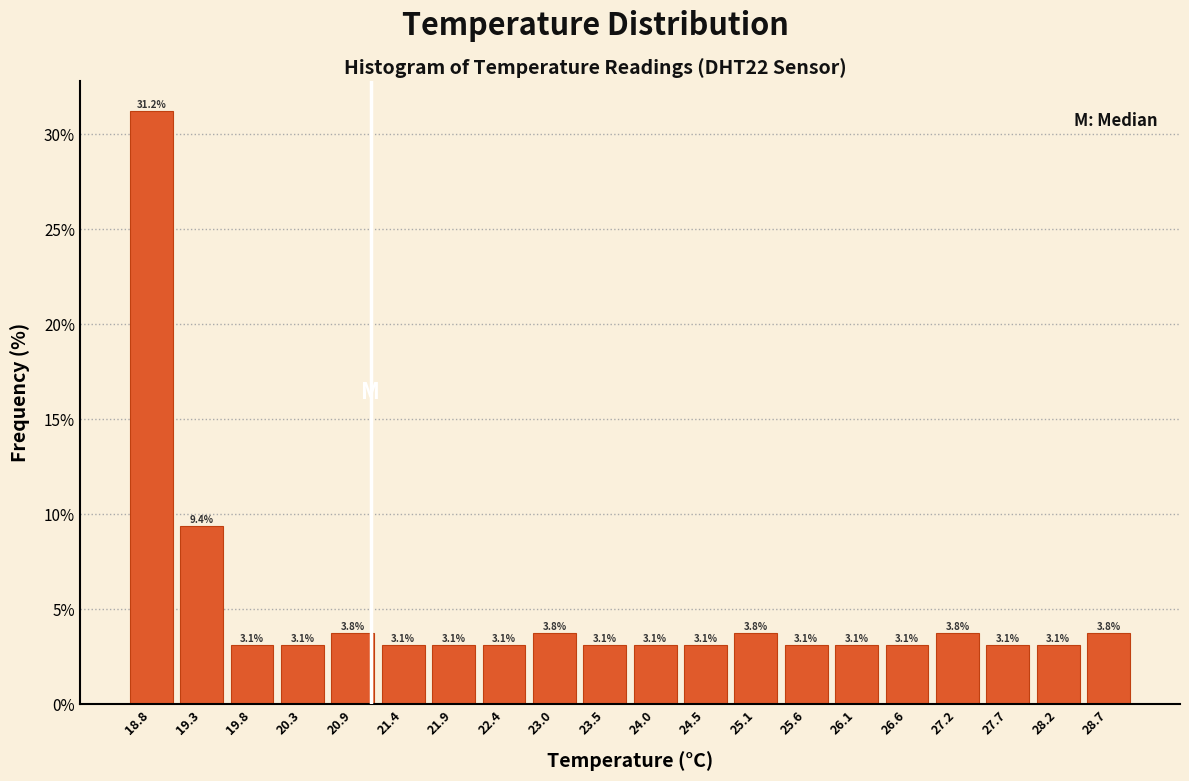

Reading left to right, transcribe this chart: for each bar, give the range it covers on the x-axis and its height. The bar edges are not printed on the chart, so give them approximately, as read against the axis.

18.5 to 19.0: 31.2
19.0 to 19.6: 9.4
19.6 to 20.1: 3.1
20.1 to 20.6: 3.1
20.6 to 21.1: 3.8
21.1 to 21.7: 3.1
21.7 to 22.2: 3.1
22.2 to 22.7: 3.1
22.7 to 23.2: 3.8
23.2 to 23.8: 3.1
23.8 to 24.3: 3.1
24.3 to 24.8: 3.1
24.8 to 25.3: 3.8
25.3 to 25.9: 3.1
25.9 to 26.4: 3.1
26.4 to 26.9: 3.1
26.9 to 27.4: 3.8
27.4 to 28.0: 3.1
28.0 to 28.5: 3.1
28.5 to 29.0: 3.8